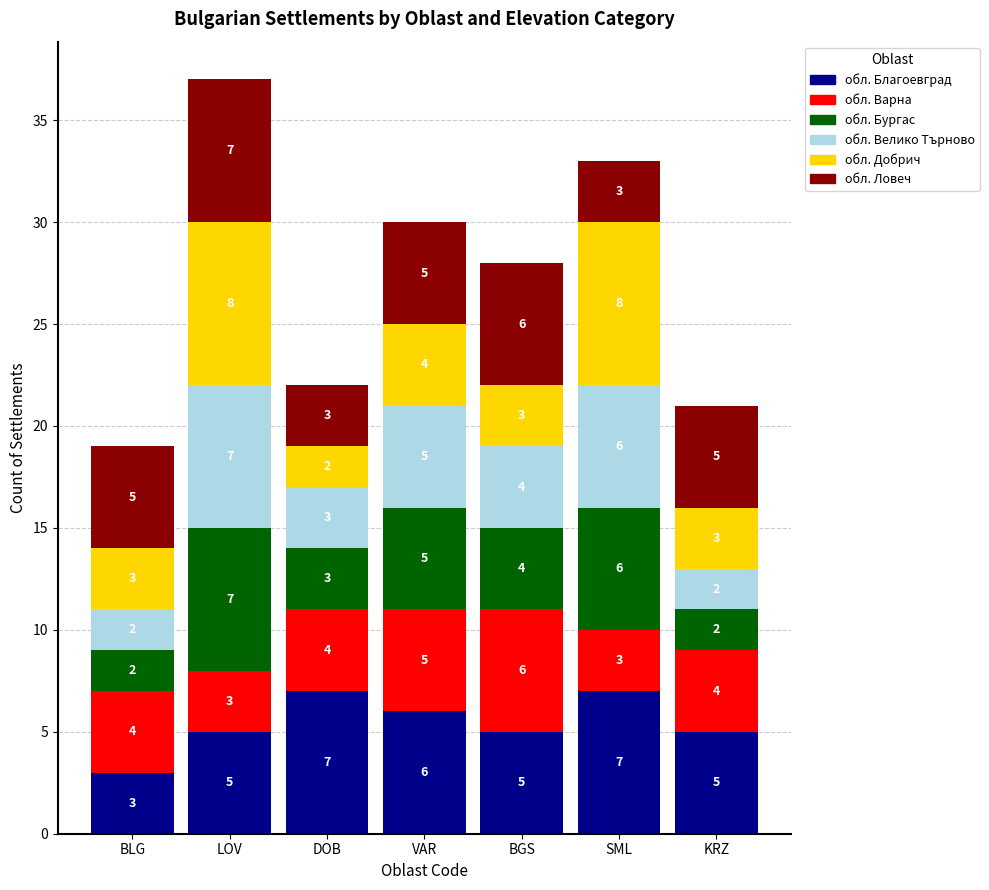

The value of обл. Благоевград at DOB is 7. True or false?

True